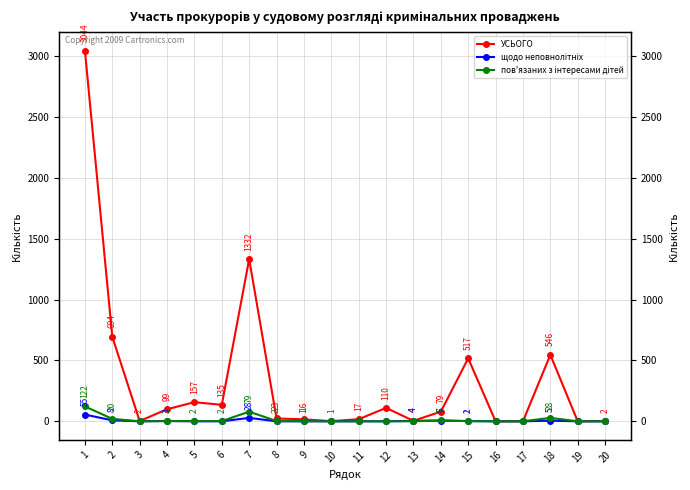

At which label does щодо неповнолітніх reach its minimum?

3